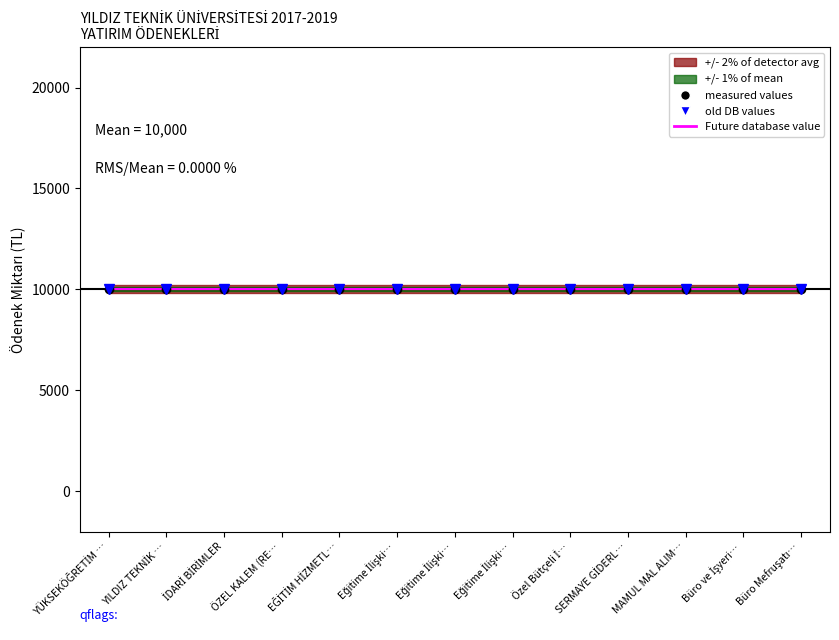

How many series are shown in this chart?

6